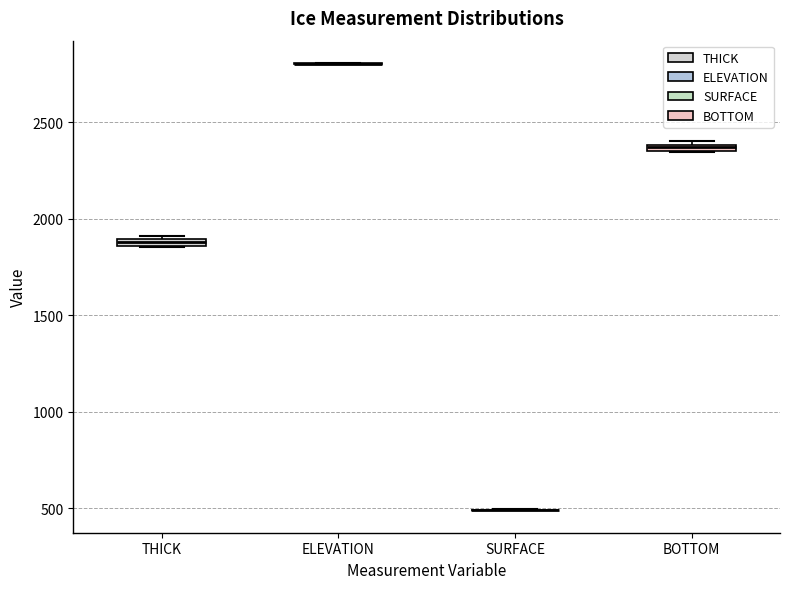

Where is the upper edge of the box for BOTTOM on the y-axis? The values are not printed on the chart, so give them approximately, as read against the axis.

2400